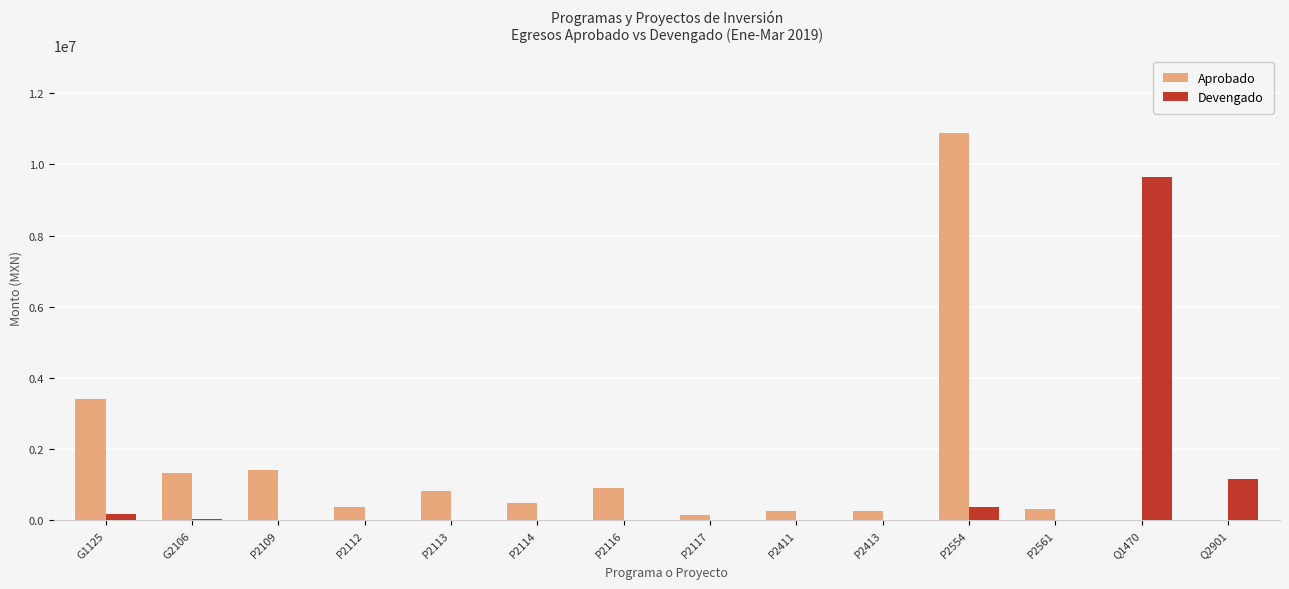

Which category has the highest value in the Devengado series?

Q1470